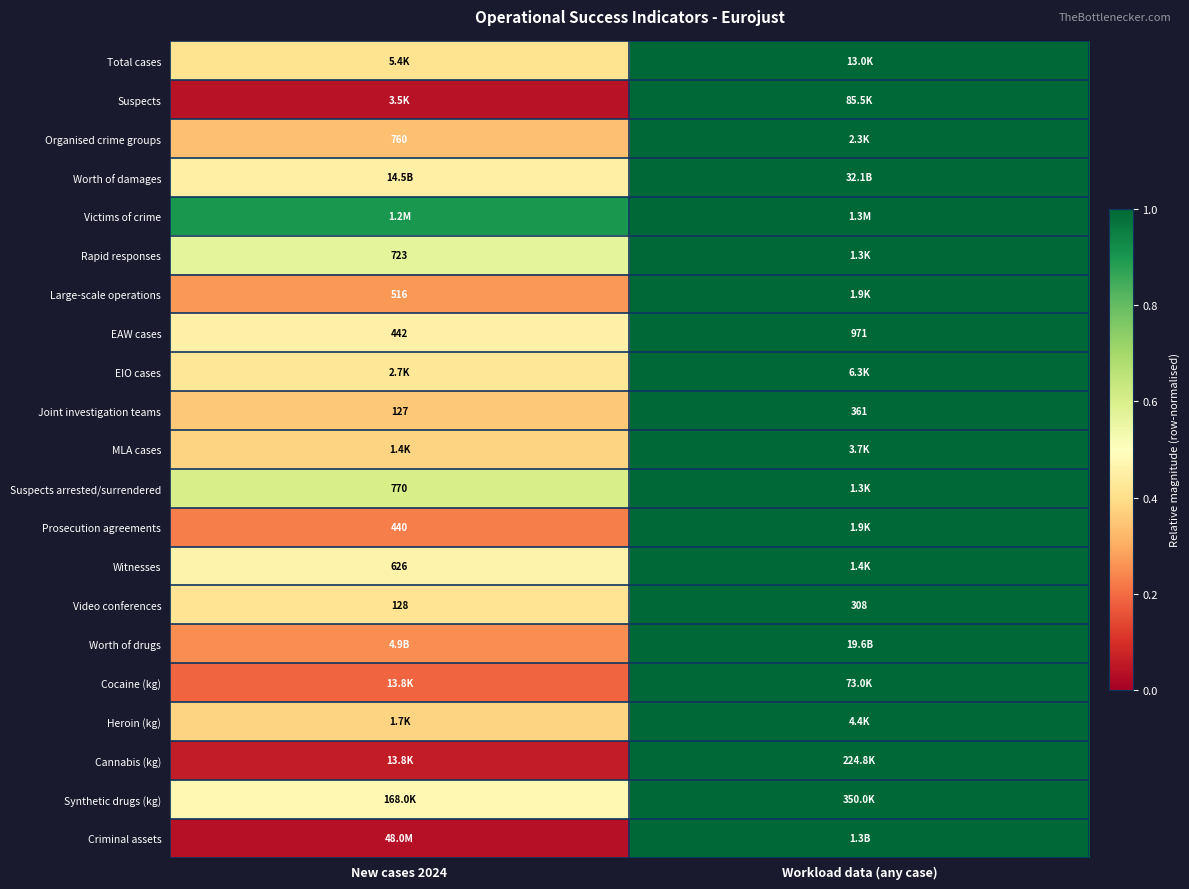

At how many categories does at least one series exceed 0?

2